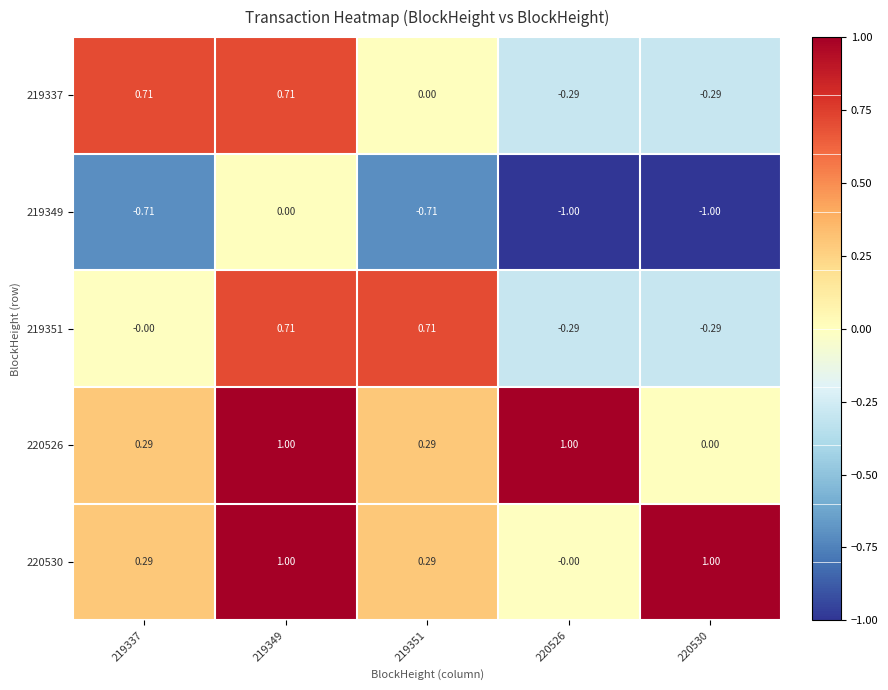

Is the value of 220526 at 219351 greater than the value of 219349 at 219349?

Yes